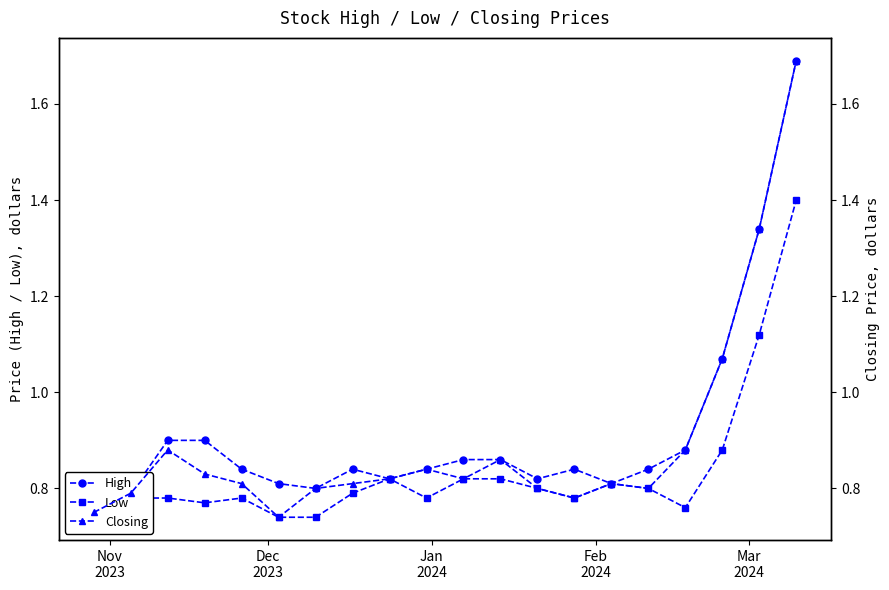

True or false: Low has more than 1 points higher than both neighbors.

True